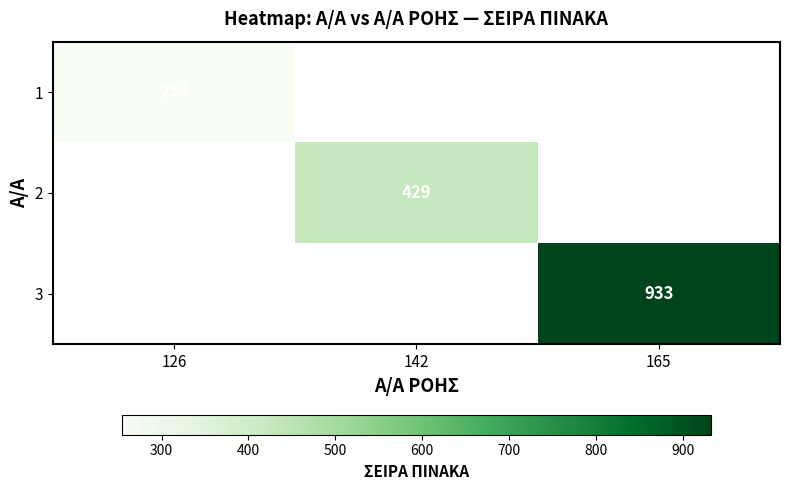

True or false: 2 has a value of 240 at 142.

False